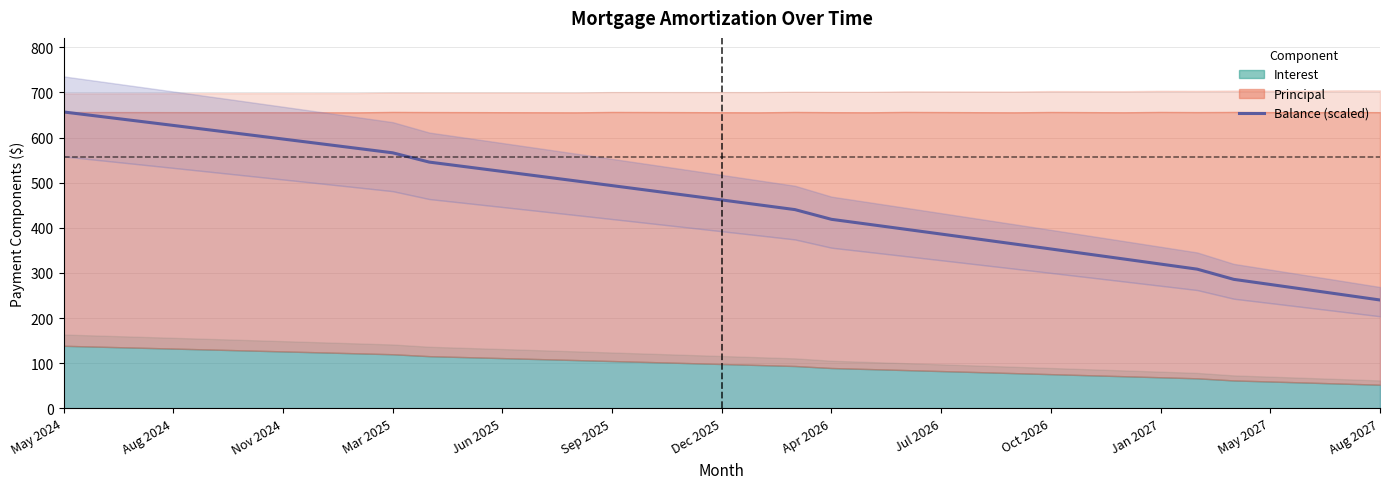

Is it true that Balance (scaled) equals 554.1 at Jul 2026?

False